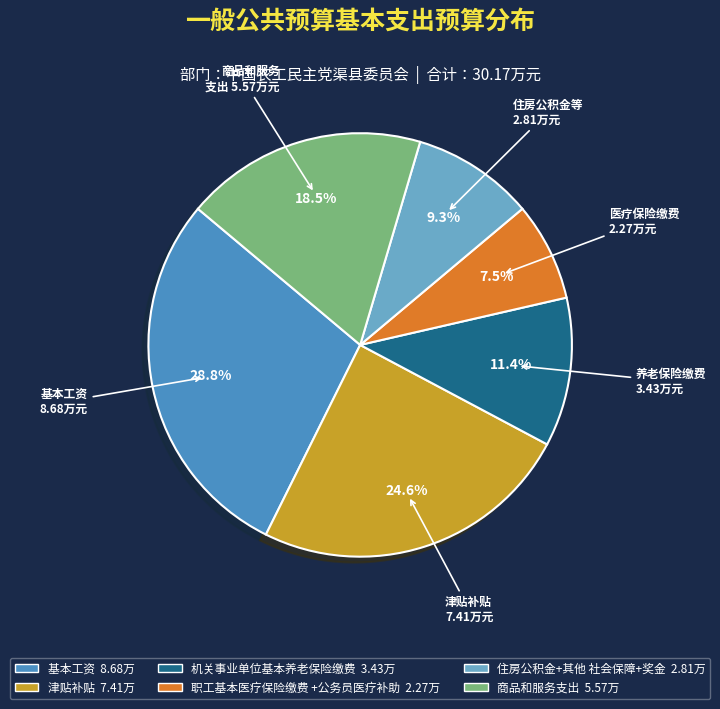

Does any single category account for the majority?

No